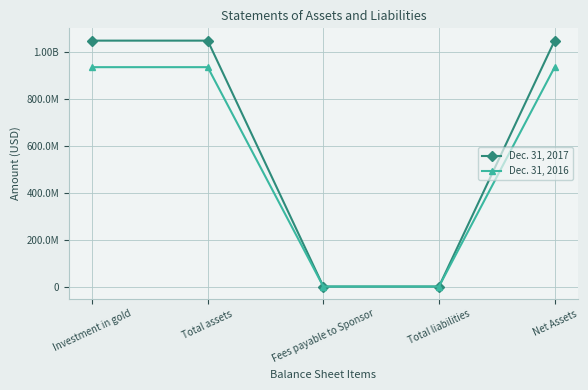

What is the difference between the second highest and minimum values in the Dec. 31, 2016 series?

934952490